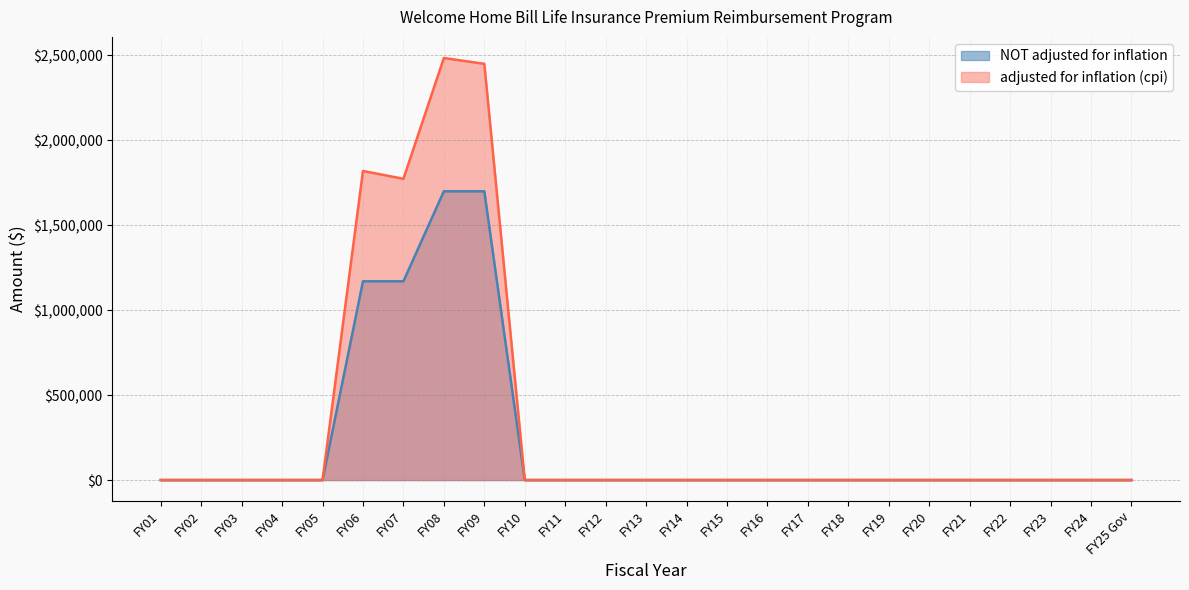

What is the highest value of the adjusted for inflation (cpi) series?

2484746